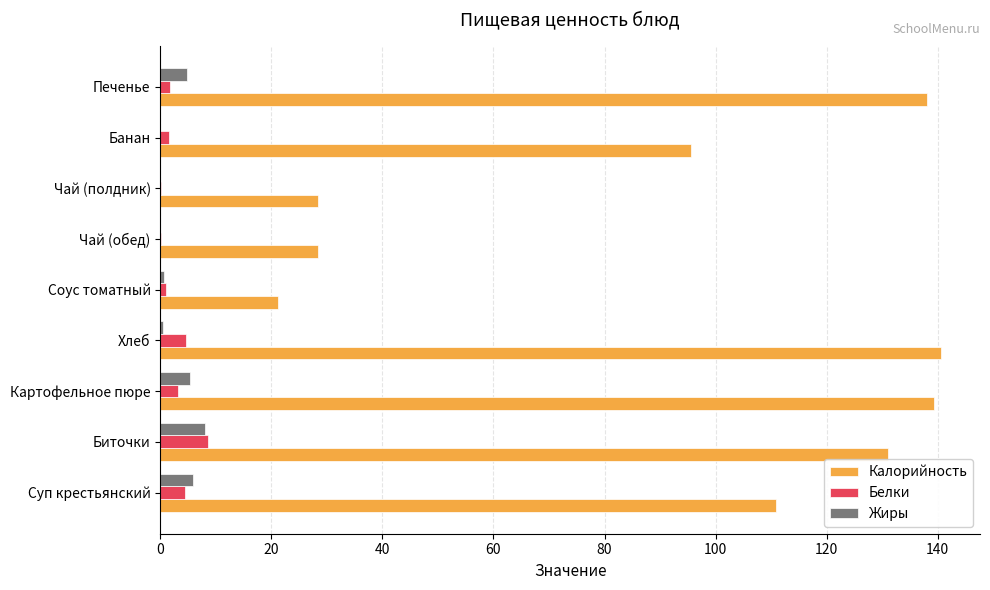

What is the maximum value for Калорийность?

140.6